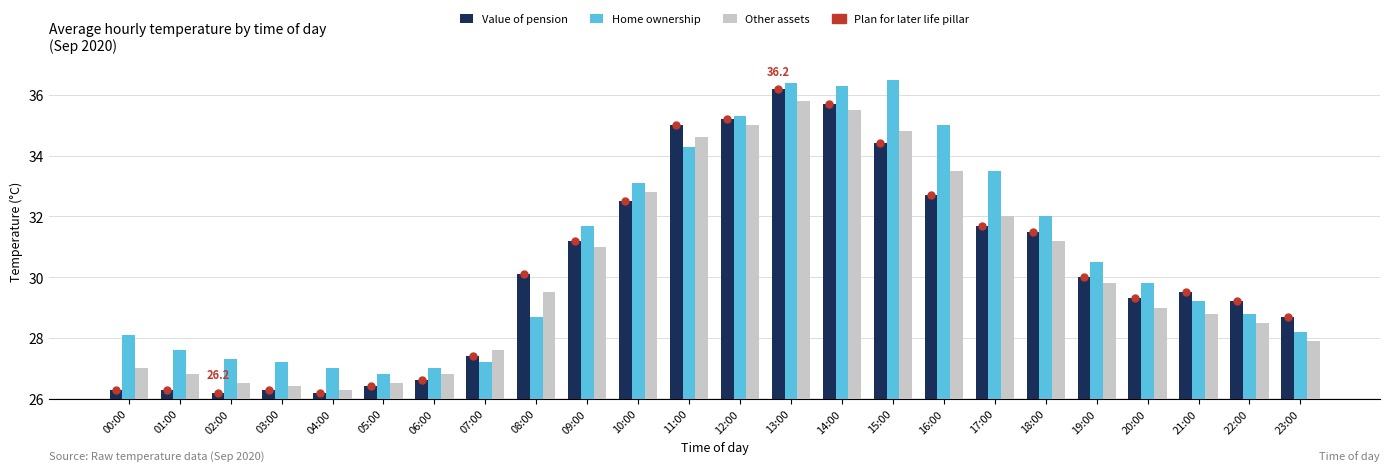

What is the label of the 17th bar from the right?

07:00